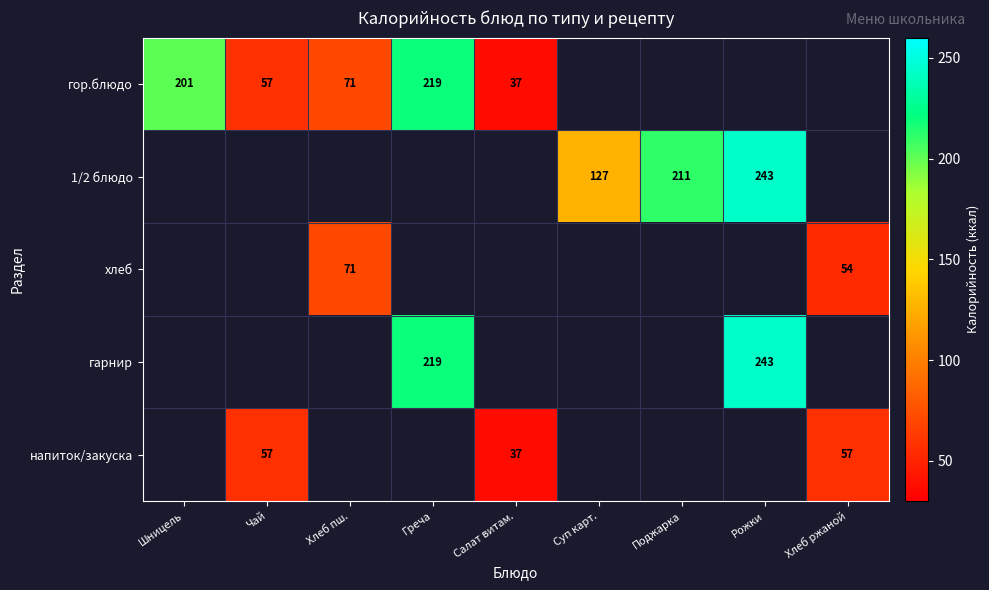

Is it true that гор.блюдо equals 219 at Греча?

True